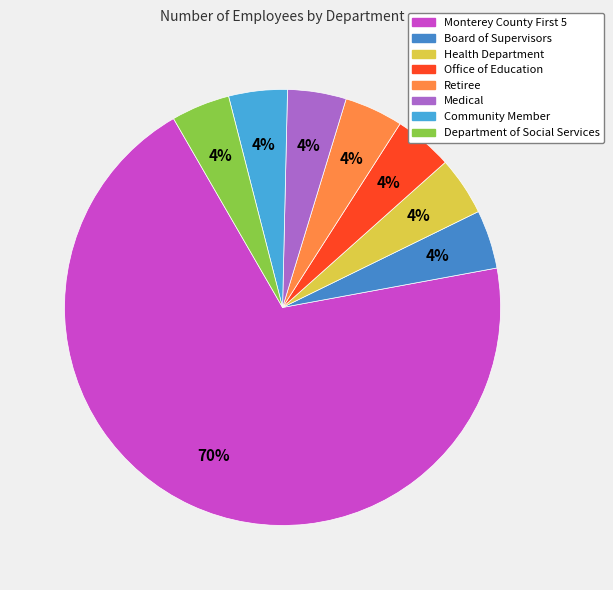

Count the number of slices in the pie.

8